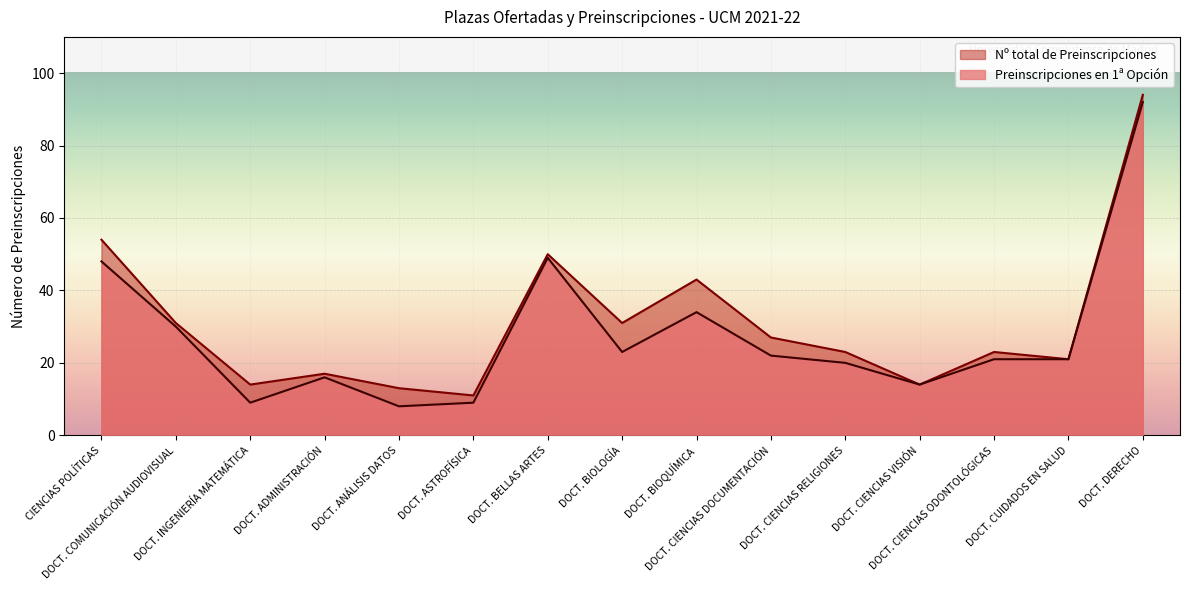

How many lines are shown in the chart?

2